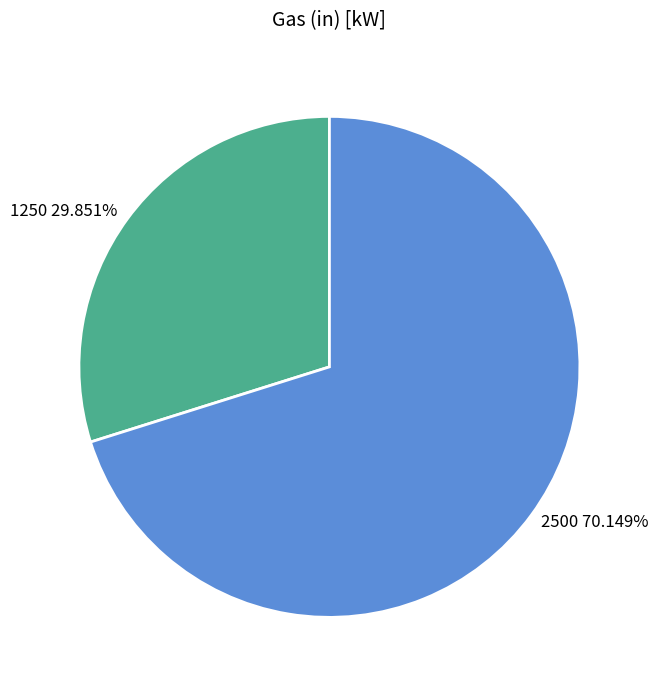

Is there any slice that represents more than half of the pie?

Yes